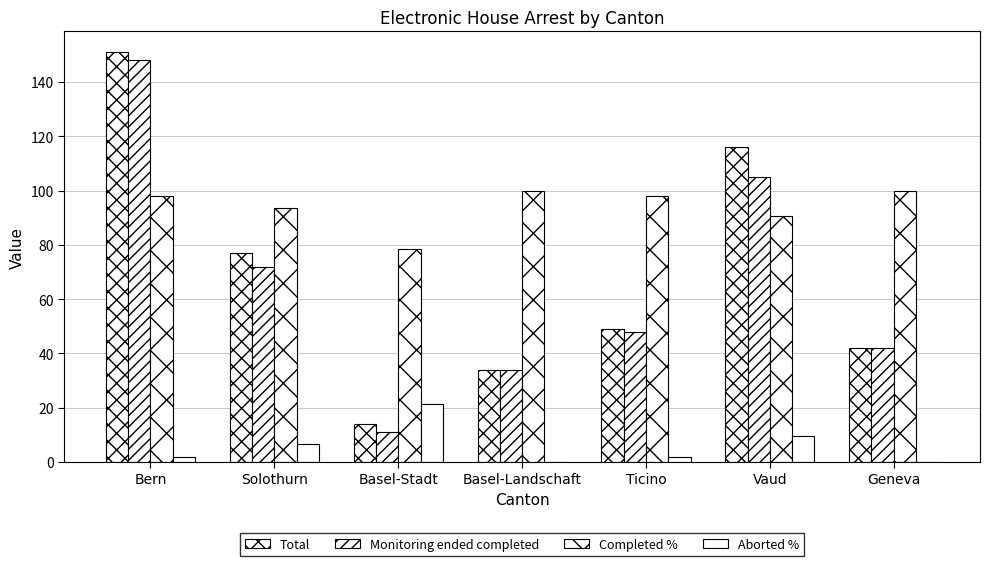

The value of Total at Geneva is 42.0. True or false?

True